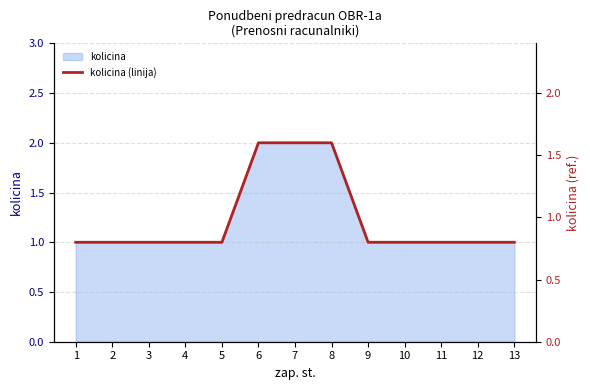

True or false: the data shows 0.8 at 10.

True